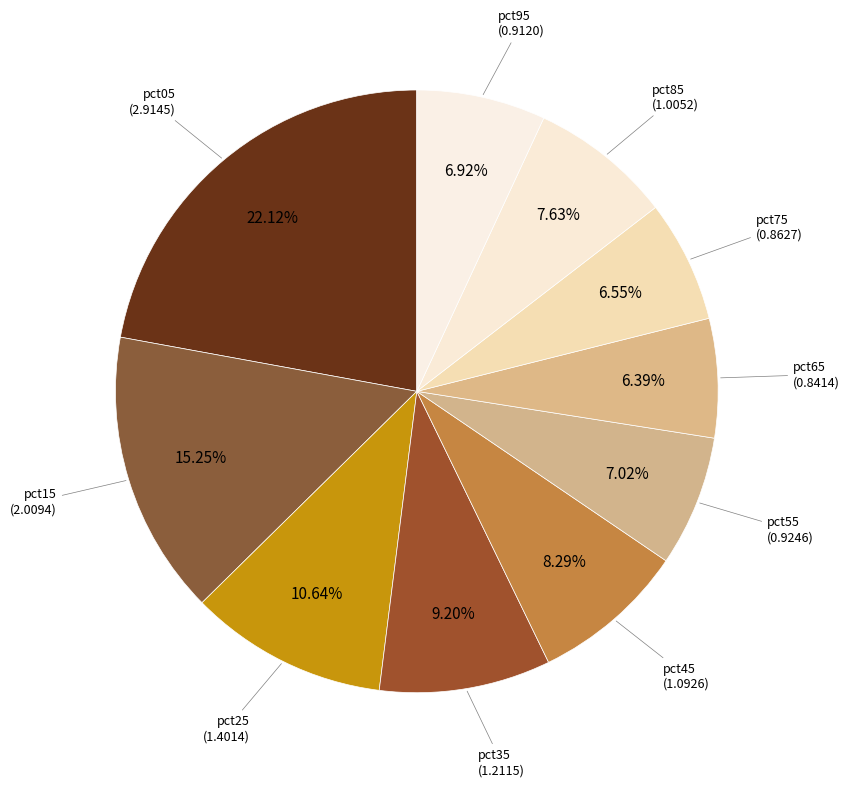

To the nearest percent, what portion does pct95 represent?

7%